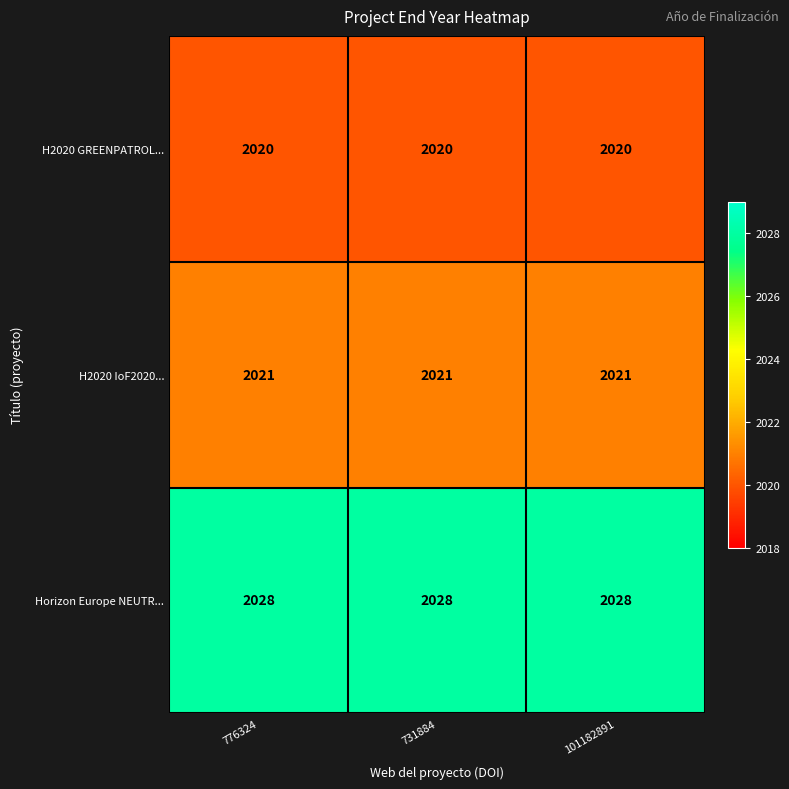

Rank the series at 101182891 from highest to lowest value.

Horizon Europe NEUTR..., H2020 IoF2020..., H2020 GREENPATROL...